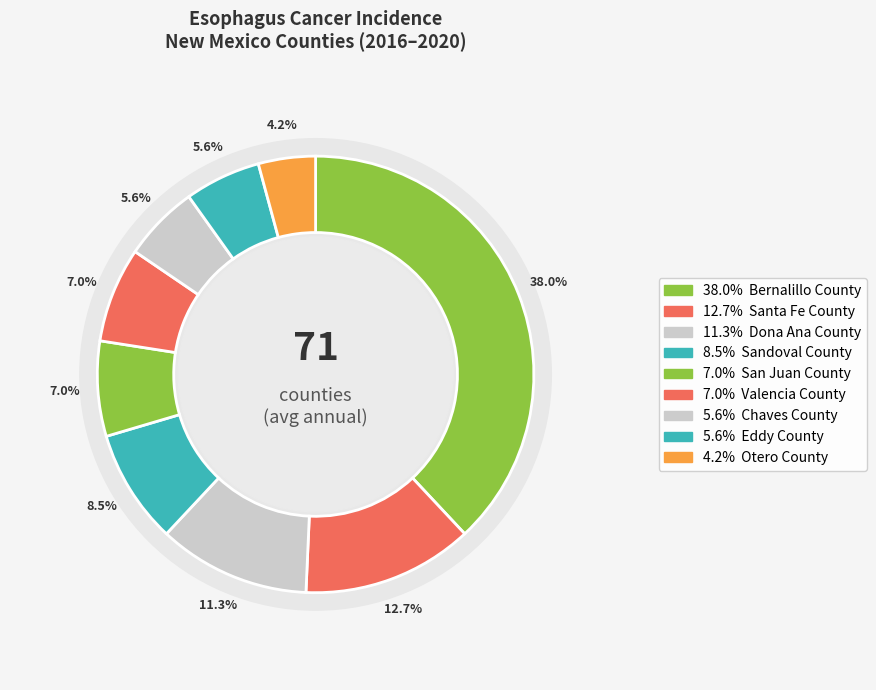

To the nearest percent, what is the difference between the largest and smallest slice percentages?

34%